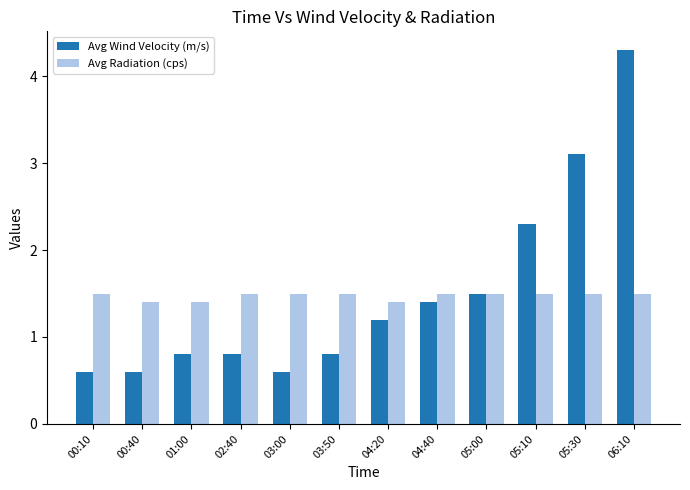

Is it true that Avg Wind Velocity (m/s) equals 4.3 at 06:10?

True